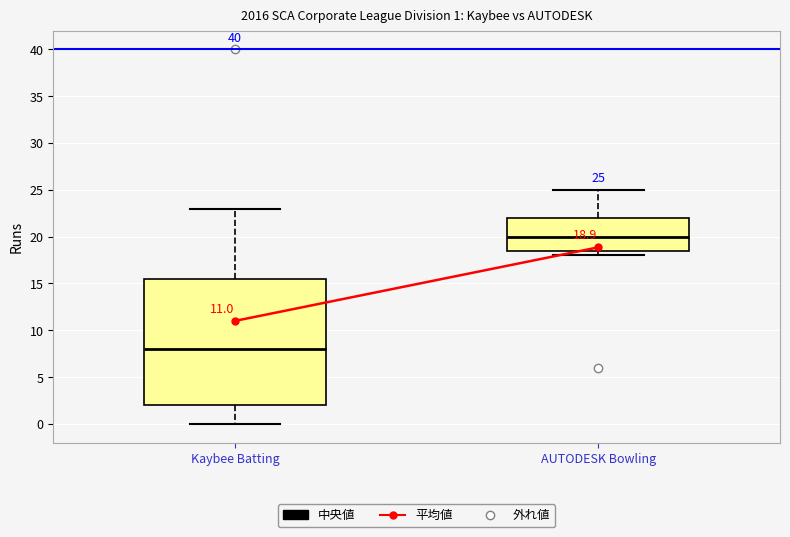

Which box is the tallest, from its lower edge to its upper edge?

Kaybee Batting